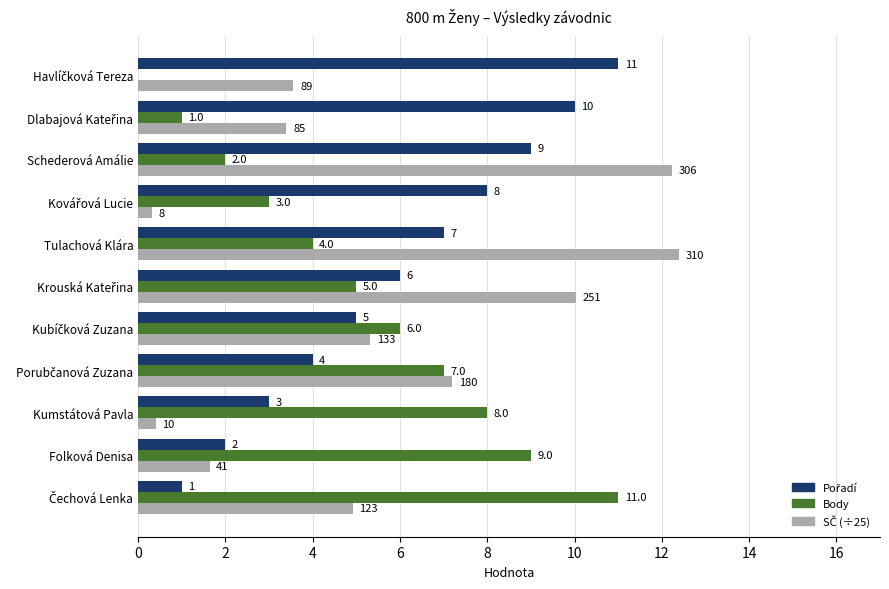

At which category is the sum across all series the highest?

Tulachová Klára